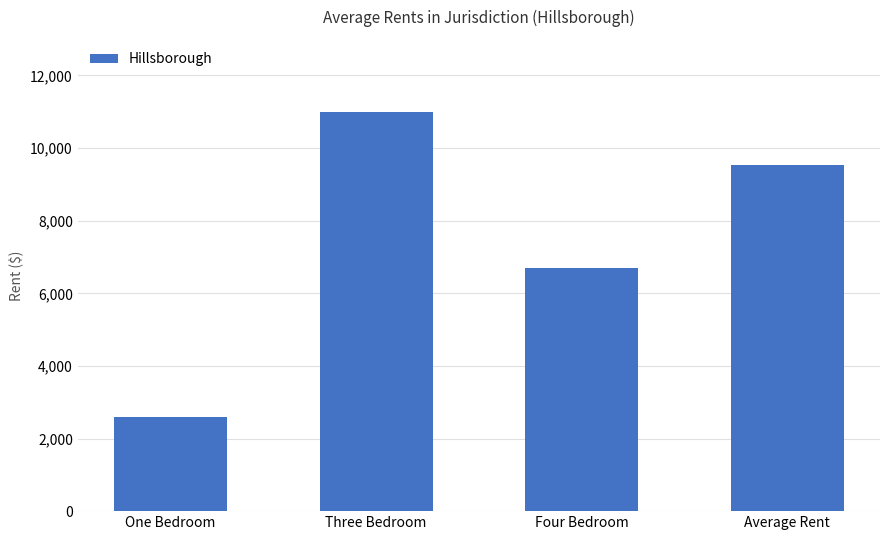

Count the values in the range 6700 to 11000.

3